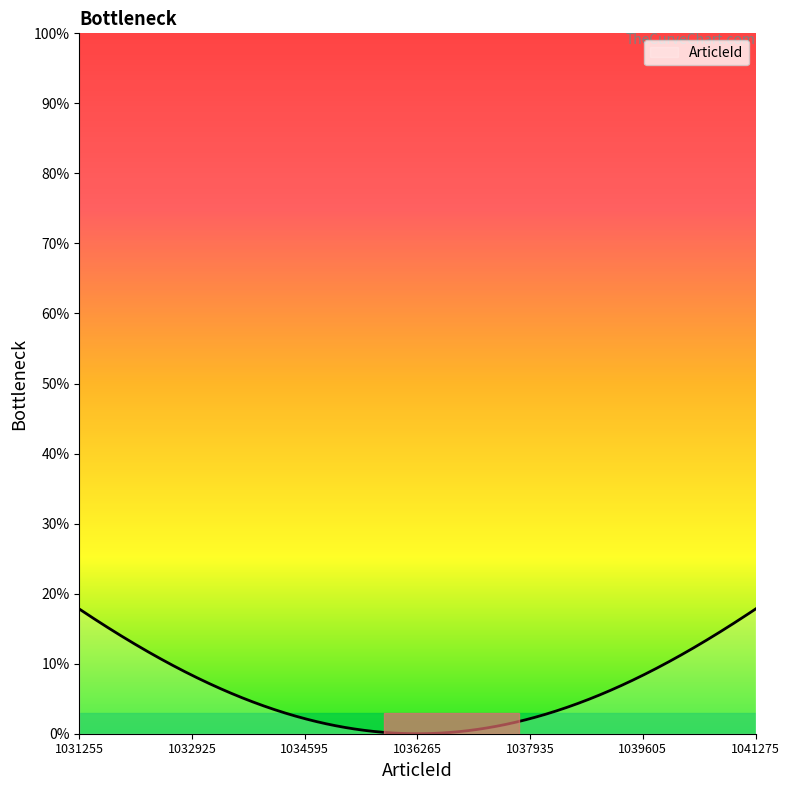

What is the greatest value displayed?

17.8